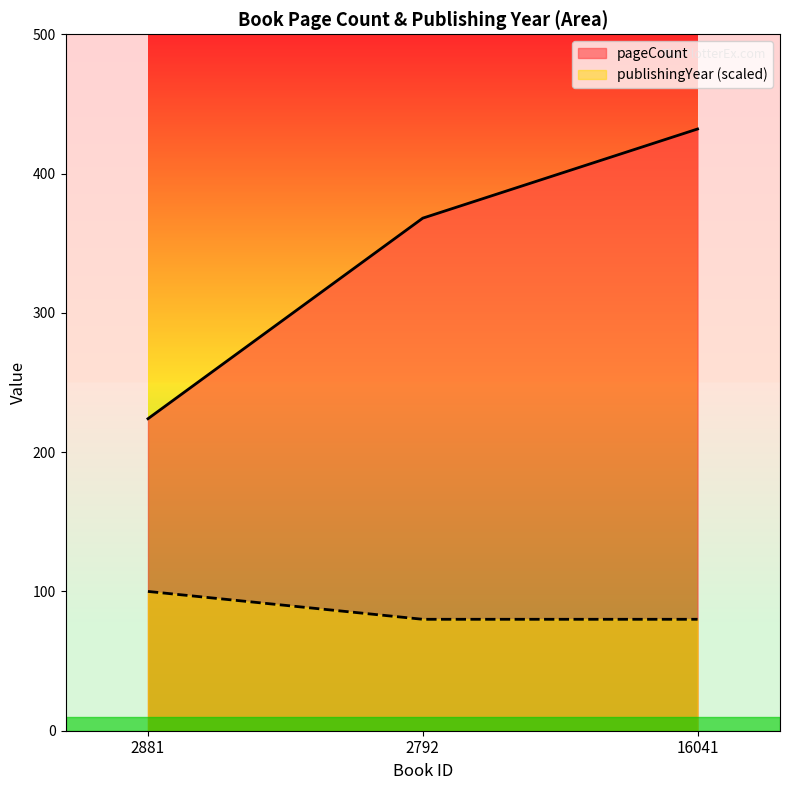

Which series has the largest total across all categories?

pageCount